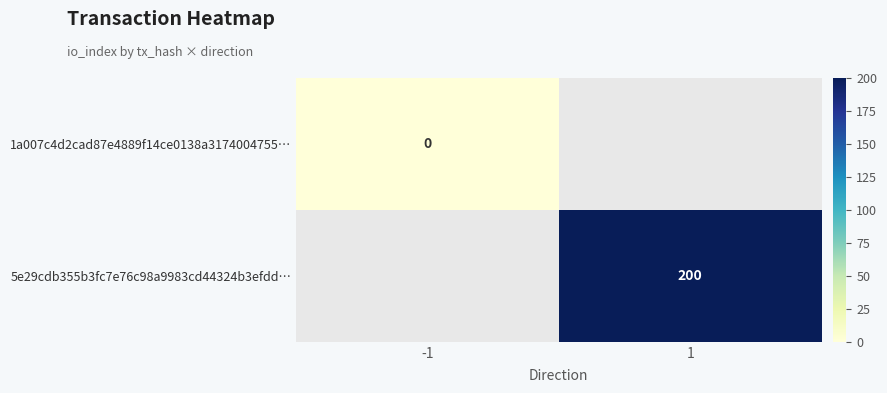

At how many categories does at least one series exceed 37?

1